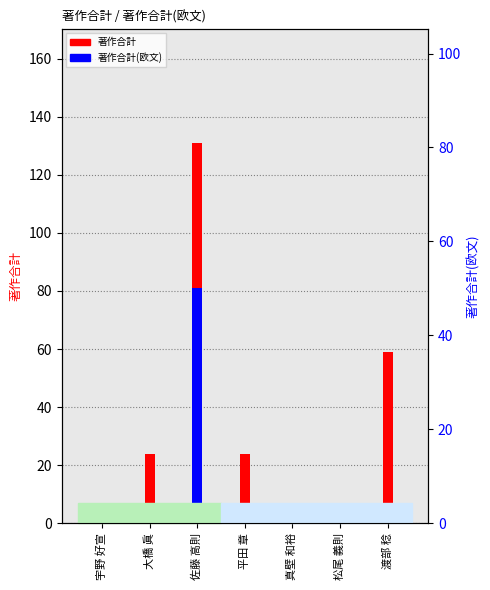

What is the sum of the 著作合計(欧文) values at 佐藤 高則 and 平田 章?

81